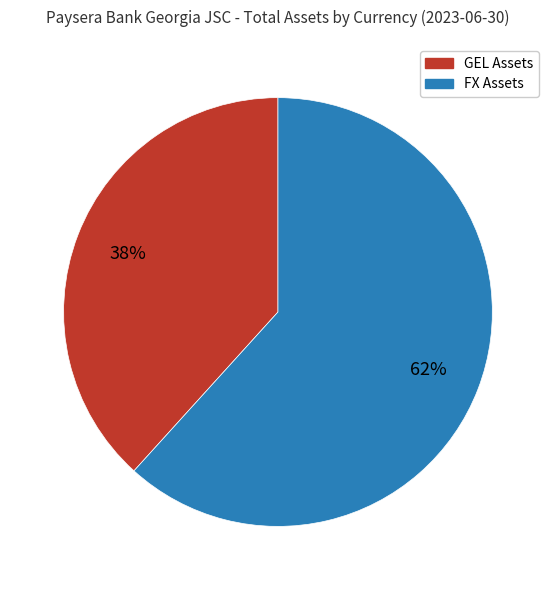

How many segments does this pie chart have?

2